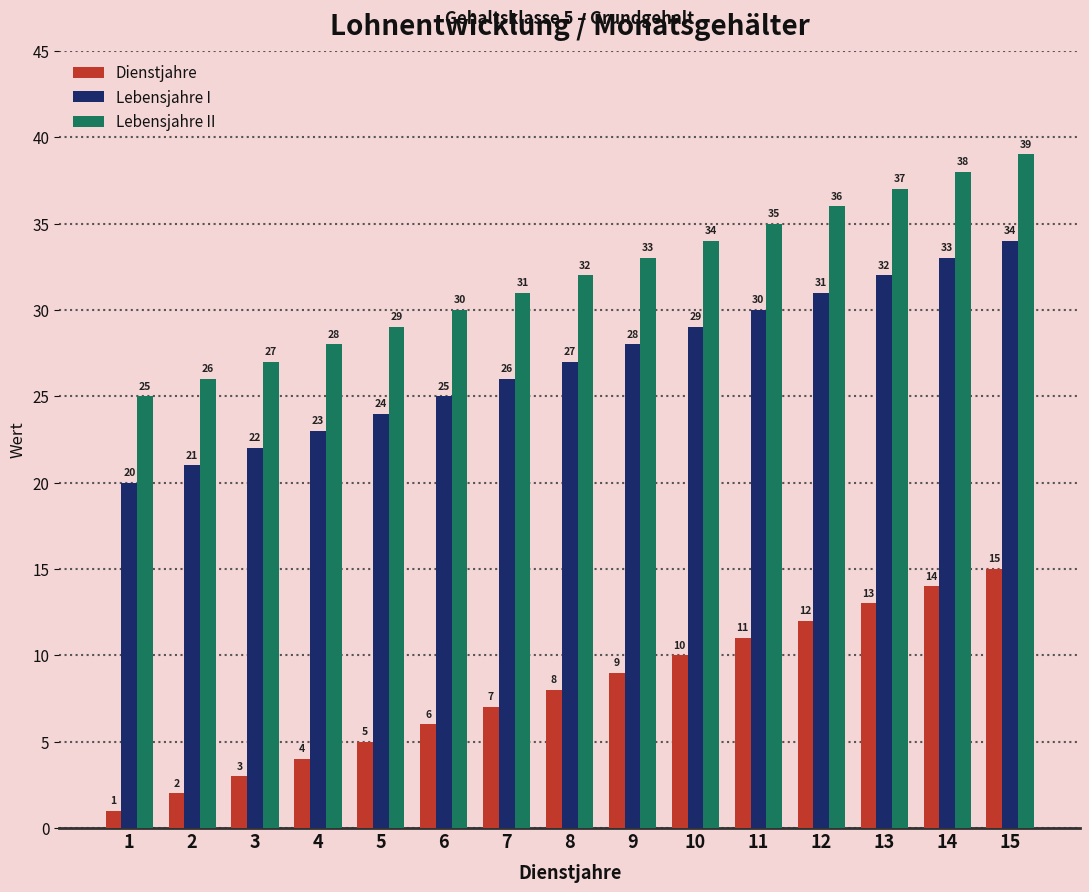

Read the Lebensjahre I value at 6.

25